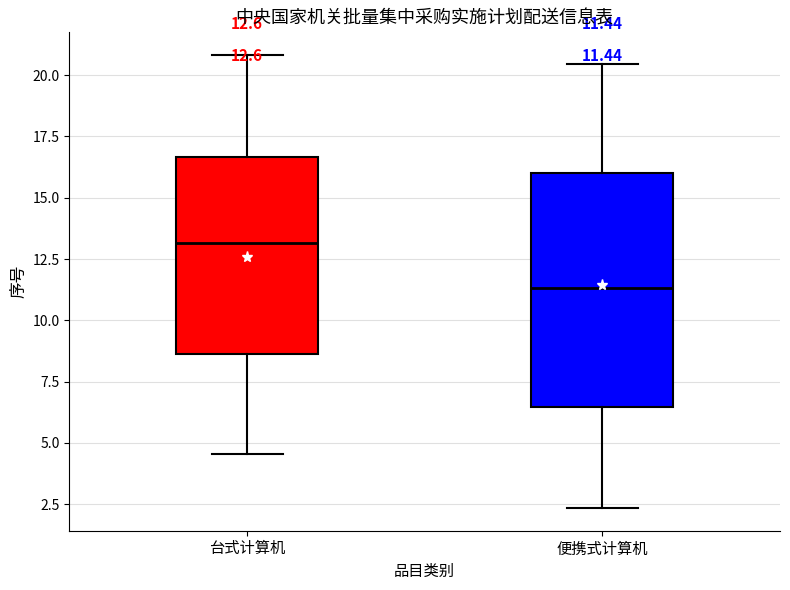

Comparing the boxes themselves (not the whiskers), which one is the tallest?

便携式计算机